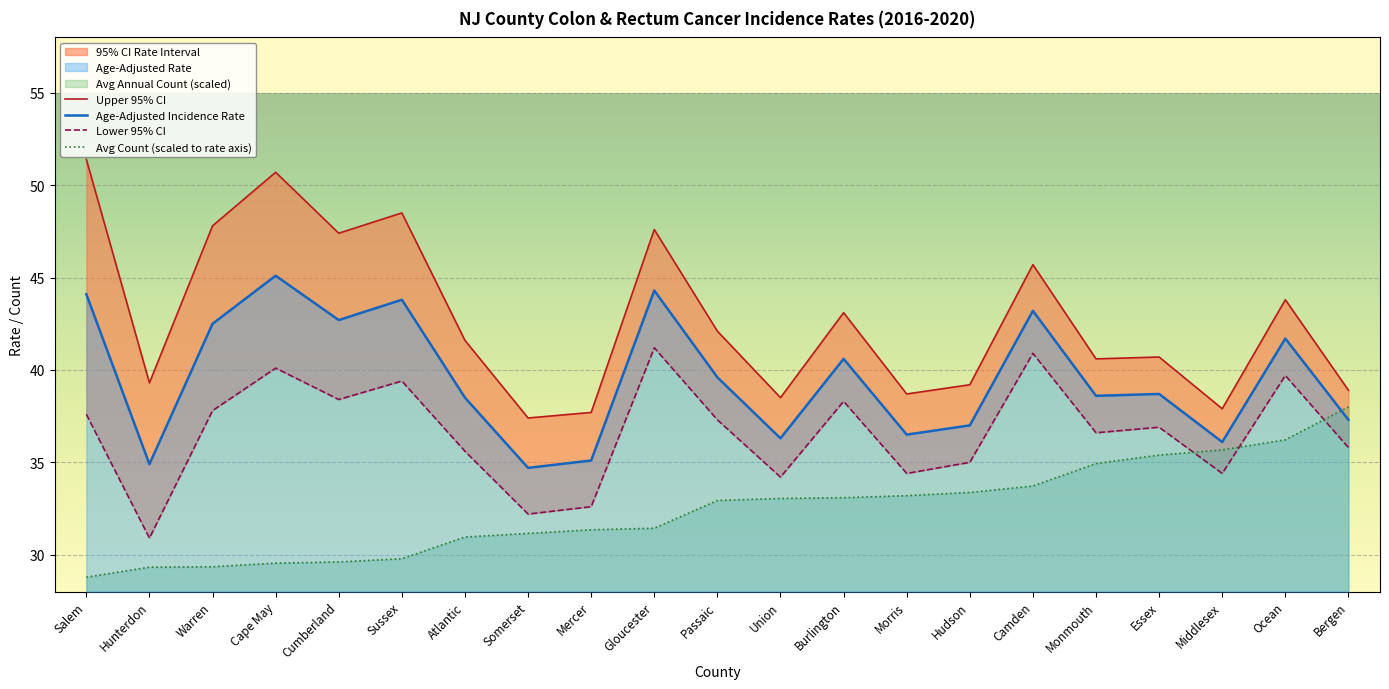

True or false: Upper 95% CI and Lower 95% CI intersect in this chart.

False